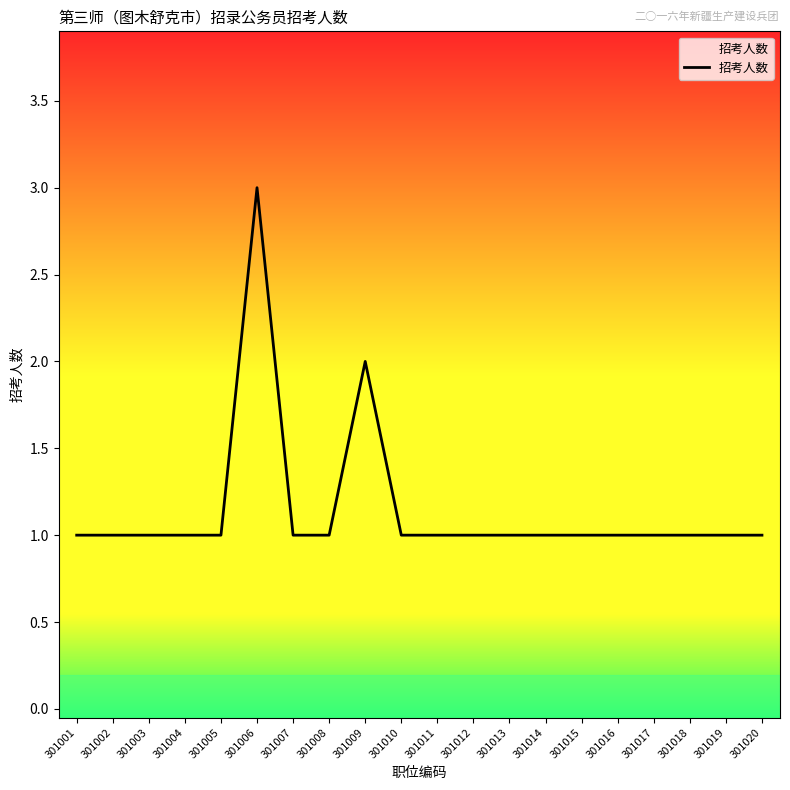

What is the average value?

1